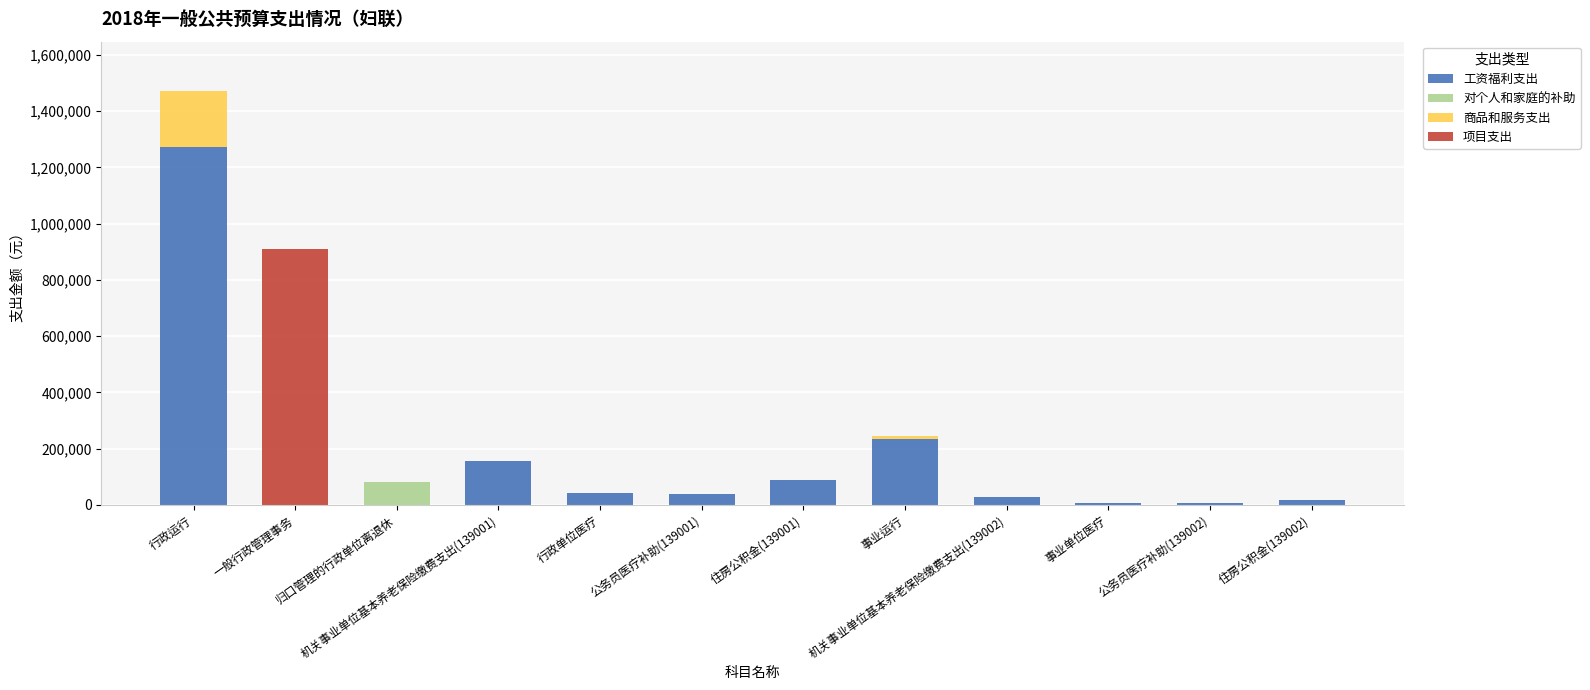

What is the sum of all 工资福利支出 values?

1888768